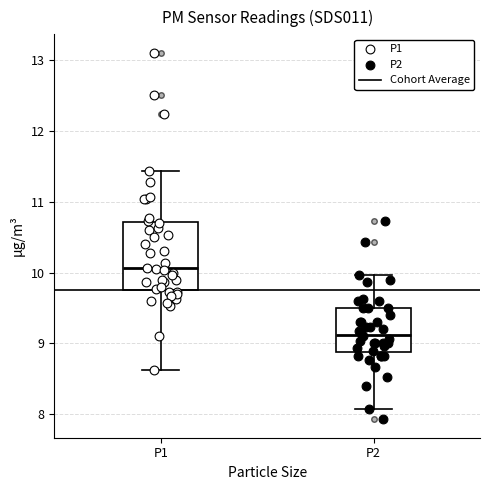

Reading left to right, read every box against the y-axis: the position of its median line, the range the box covers, and the ends of its whiskers. The values are not printed on the chart, so give them approximately, as read against the axis.

P1: median 10.1, box 9.8 to 10.7, whiskers 8.6 to 11.4
P2: median 9.1, box 8.9 to 9.5, whiskers 8.1 to 10.0